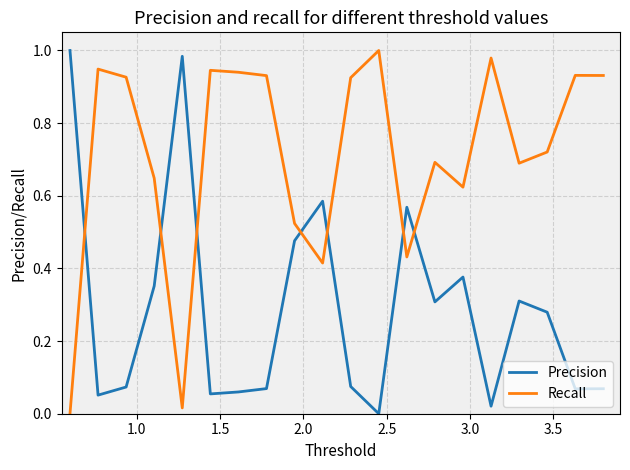

Which series has the largest total across all categories?

Recall